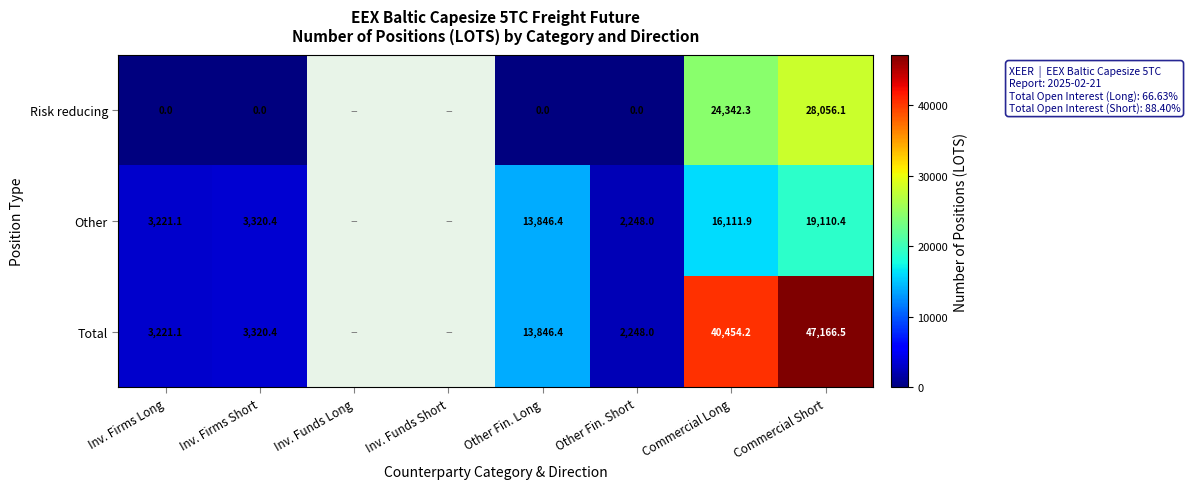

At Commercial Long, list the series in order from largest to smallest.

Total, Risk reducing, Other